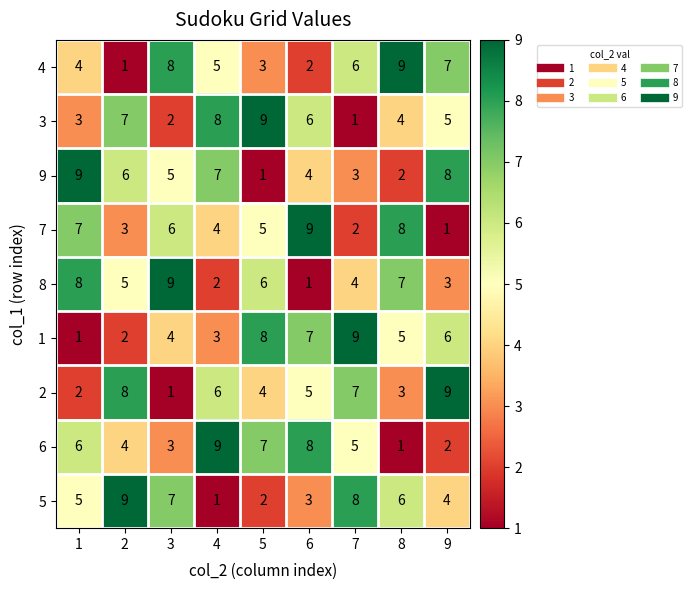

What is the maximum value for 3?

9